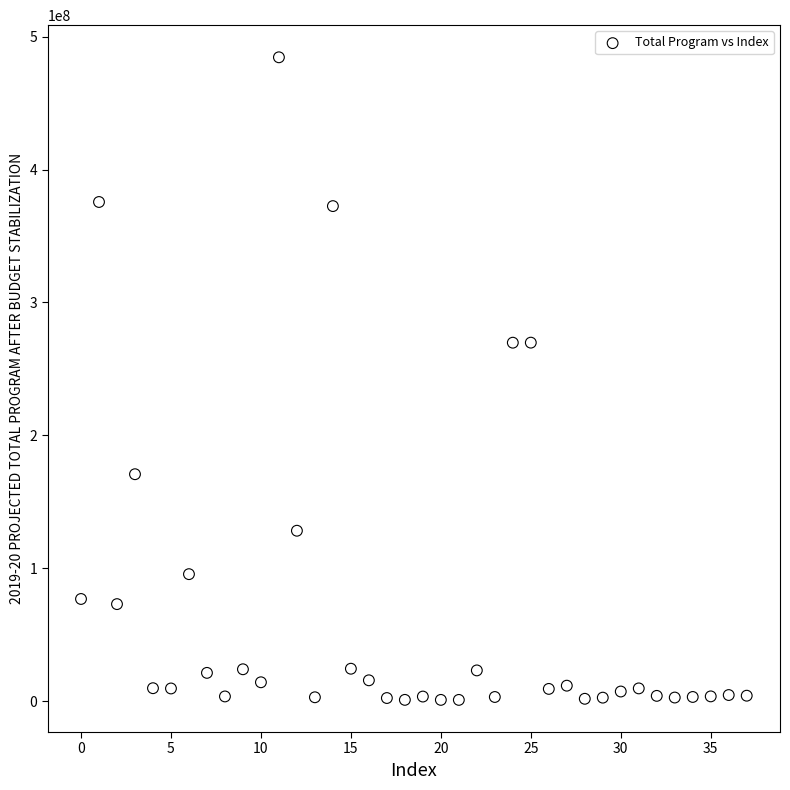

What is the range of Y values (max minus min)?

483556371.8